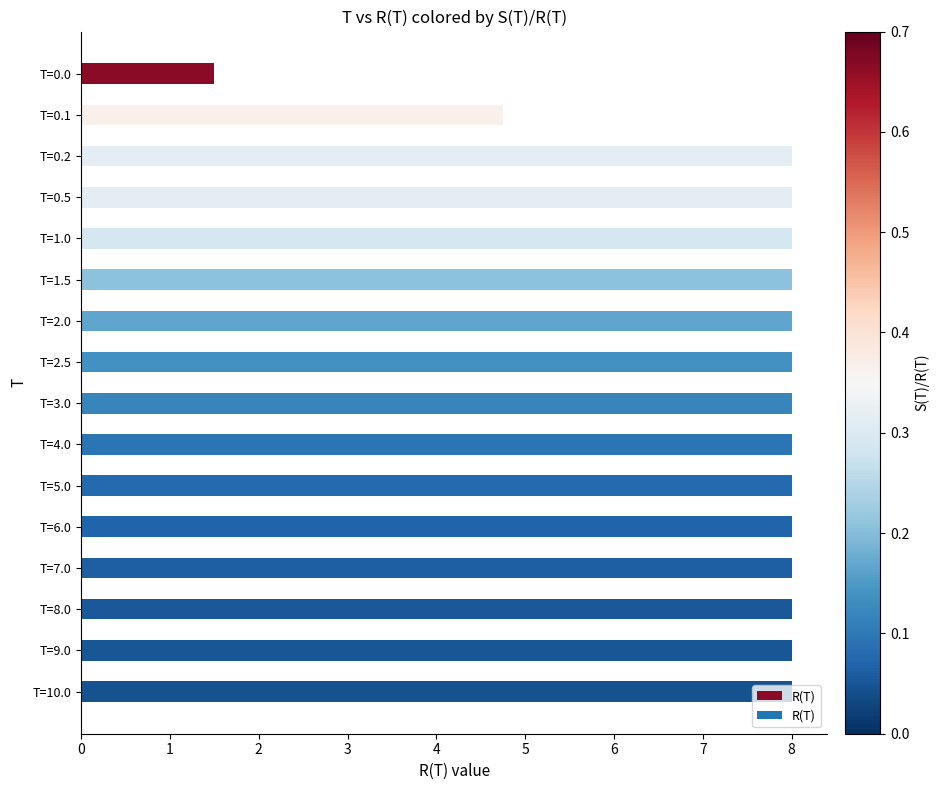

At which label is the value closest to 4?

T=0.1